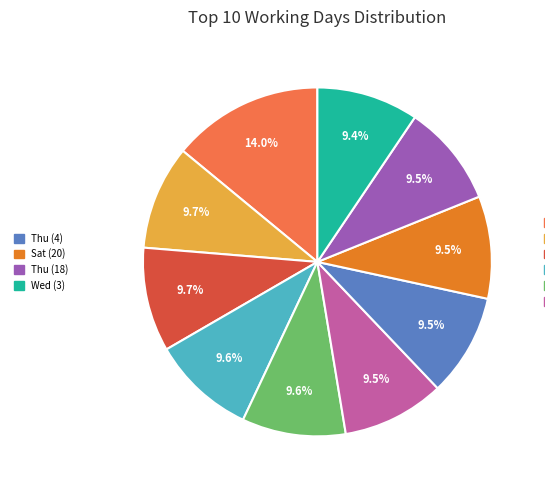

Is there any slice that represents more than half of the pie?

No